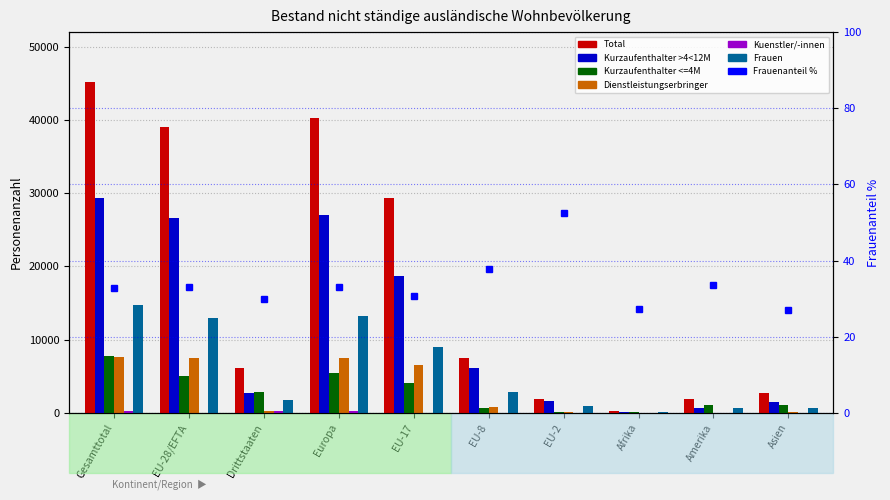

What is the maximum value shown in the chart?

45194